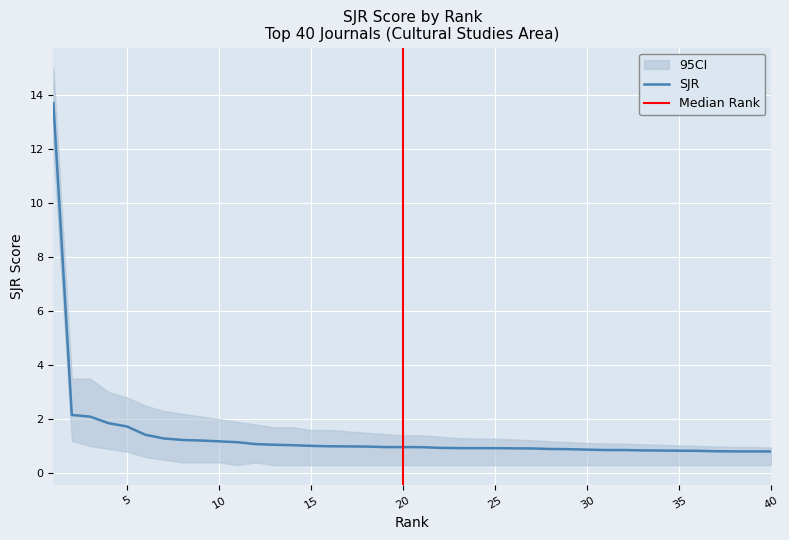

What is the difference between the highest and lowest values at 10?

1.6